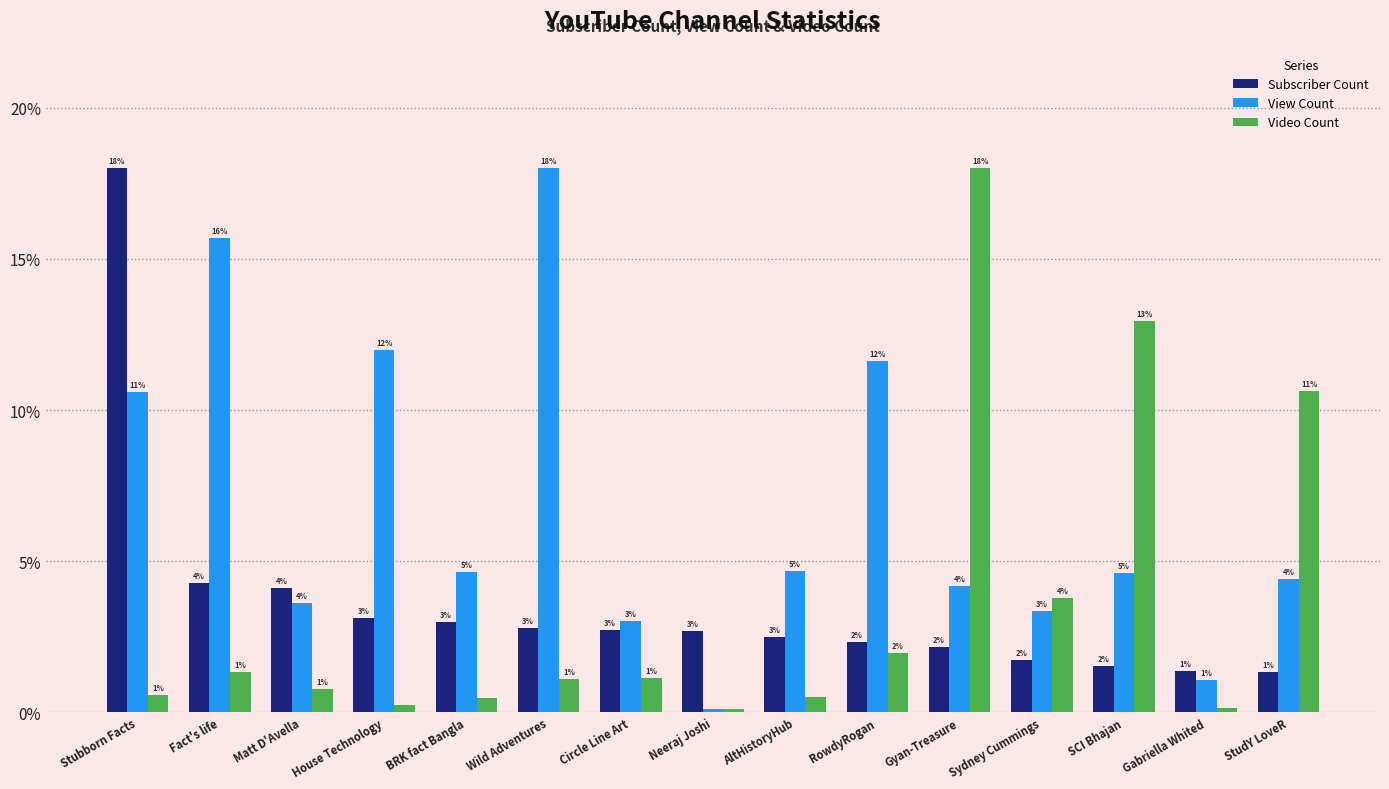

What are all the series names shown in the legend?

Subscriber Count, View Count, Video Count